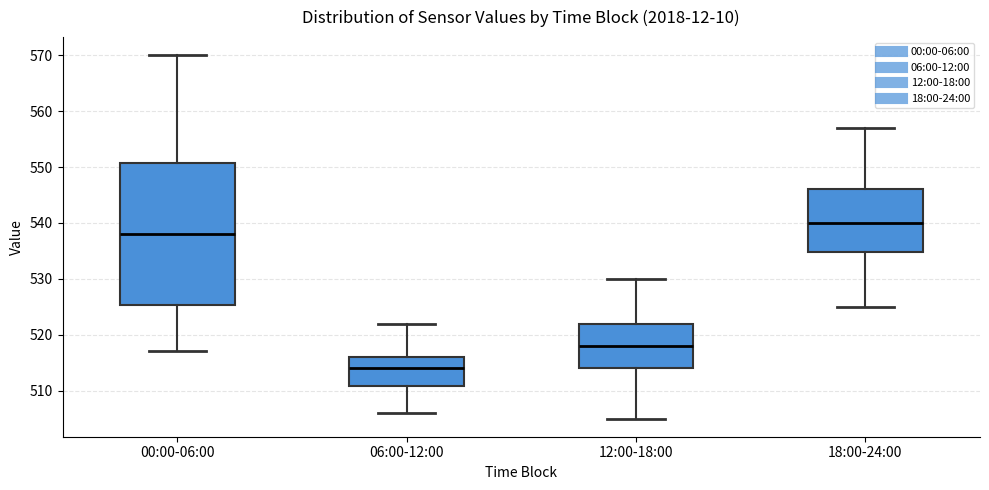

Reading left to right, transcribe this box plot: for each box, give where its median line is, the range the box spans, and where its two whiskers end, as read against the y-axis. The values are not printed on the chart, so give them approximately, as read against the axis.

00:00-06:00: median 538, box 525 to 551, whiskers 517 to 570
06:00-12:00: median 514, box 511 to 516, whiskers 506 to 522
12:00-18:00: median 518, box 514 to 522, whiskers 505 to 530
18:00-24:00: median 540, box 535 to 546, whiskers 525 to 557